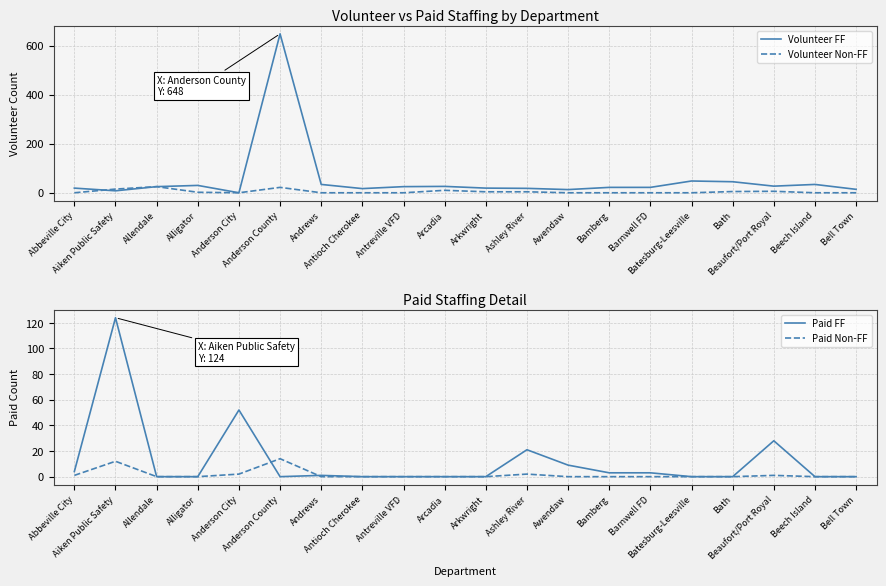

What is the sum of all Paid FF values?

245